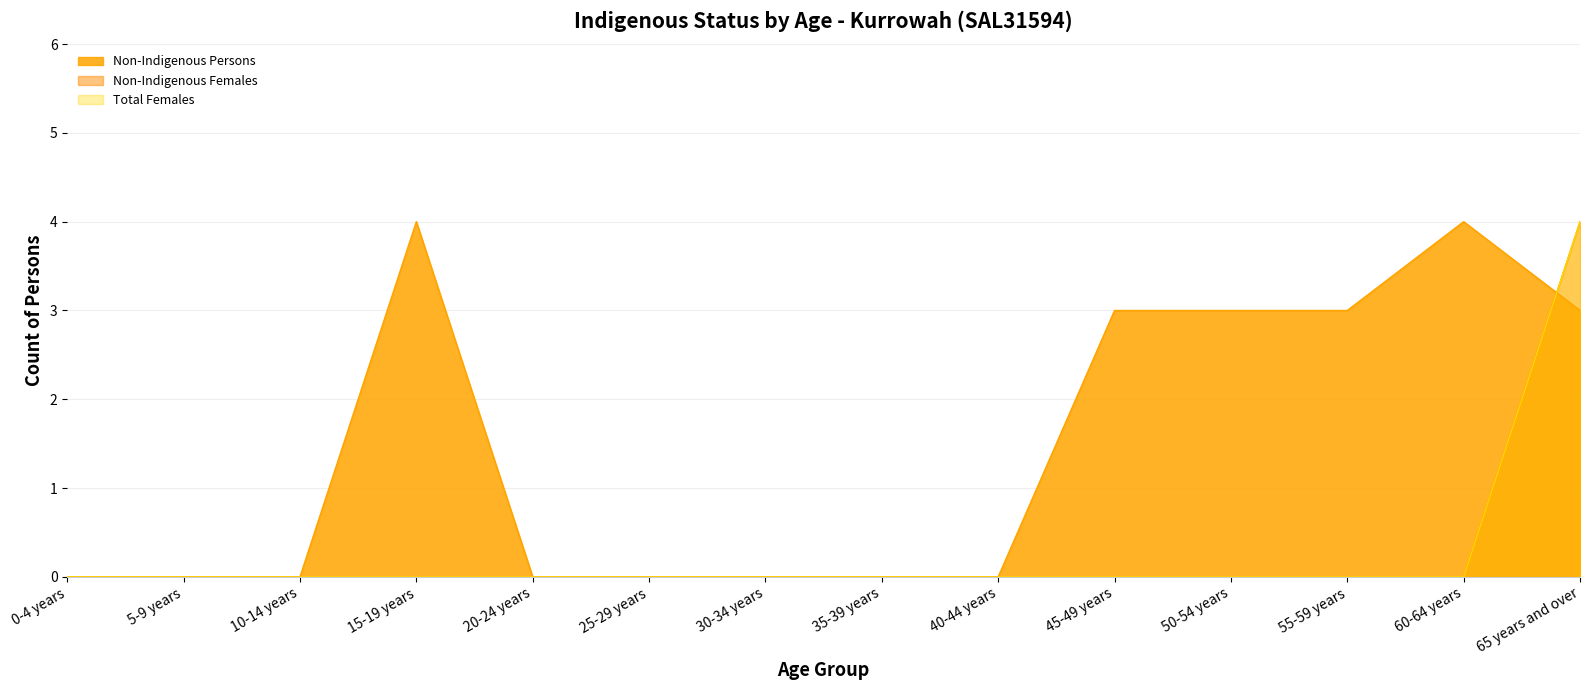

True or false: Total Females and Non-Indigenous Females intersect in this chart.

False